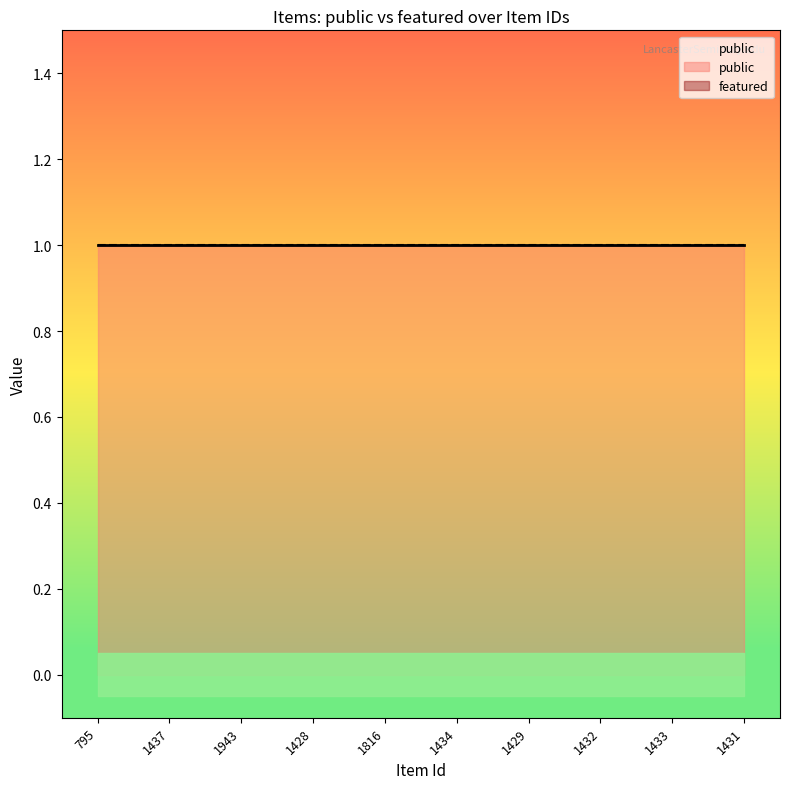

True or false: featured and public intersect in this chart.

False